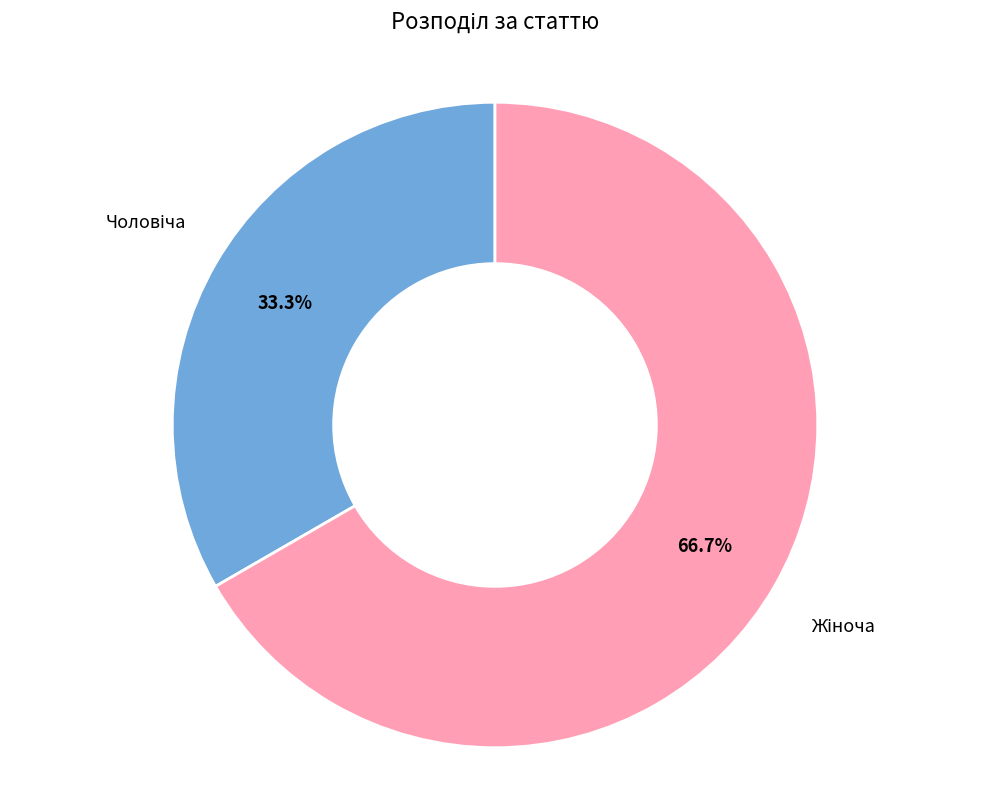

Is there any slice that represents more than half of the pie?

Yes